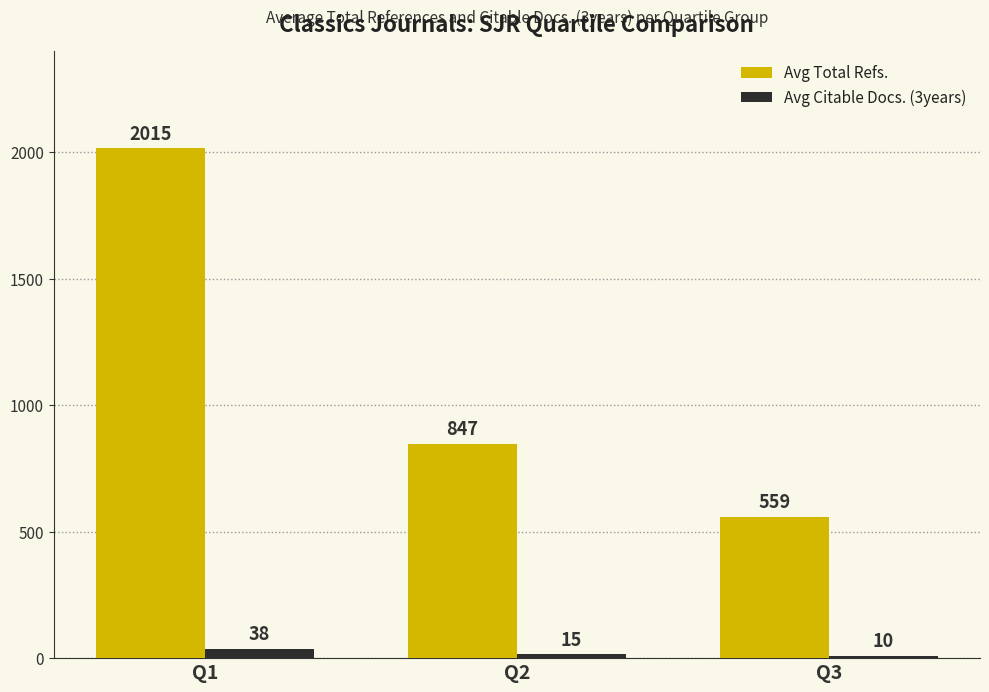

Which series has the widest spread of values?

Avg Total Refs.